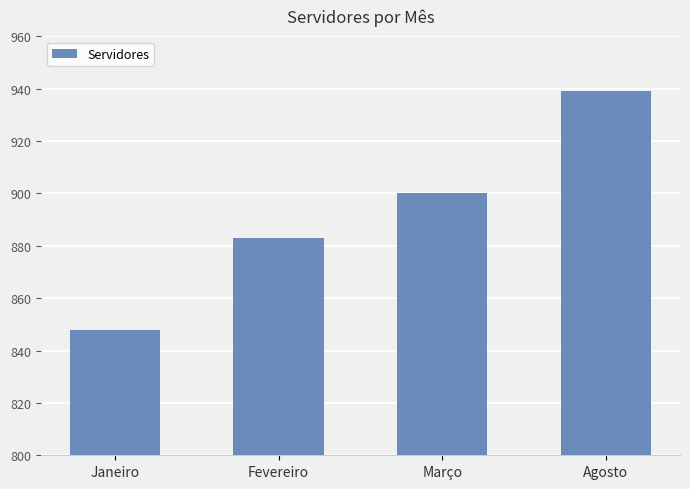

How many bars are there in total?

4